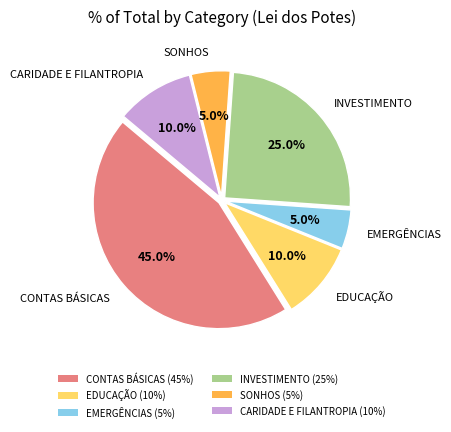

How many segments does this pie chart have?

6